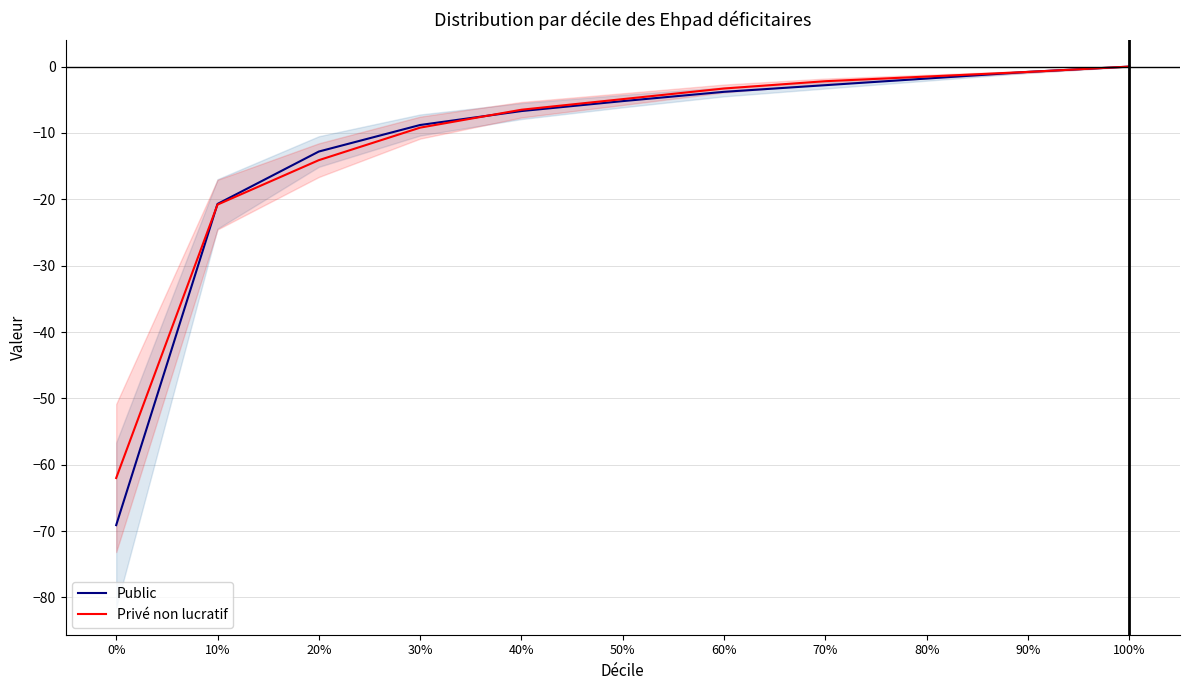

After their last crossing, which series has the higher values: Public or Privé non lucratif?

Privé non lucratif